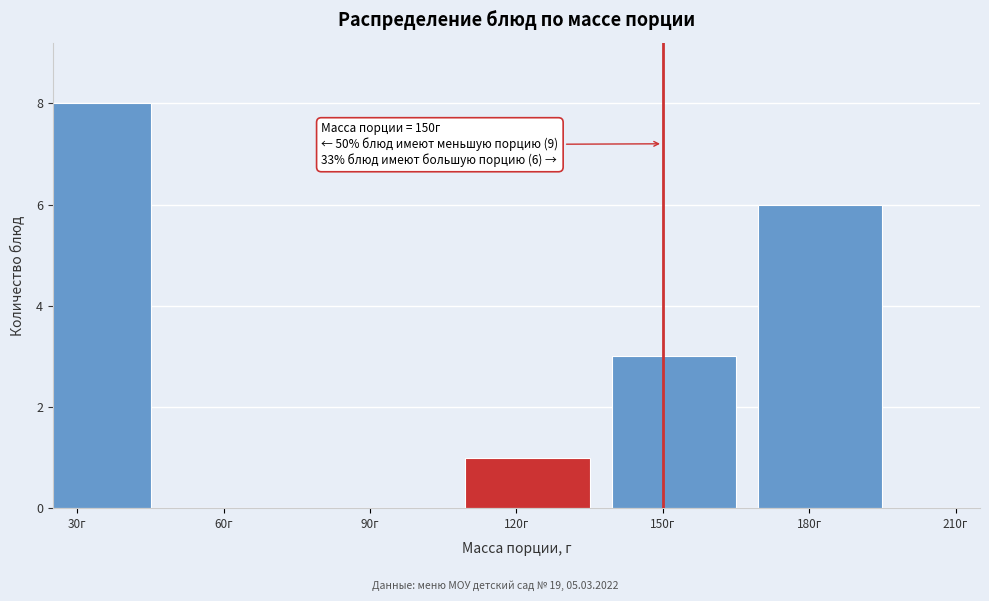

Reading left to right, list all the values displayed in this chart.

30г=8	60г=0	90г=0	120г=1	150г=3	180г=6